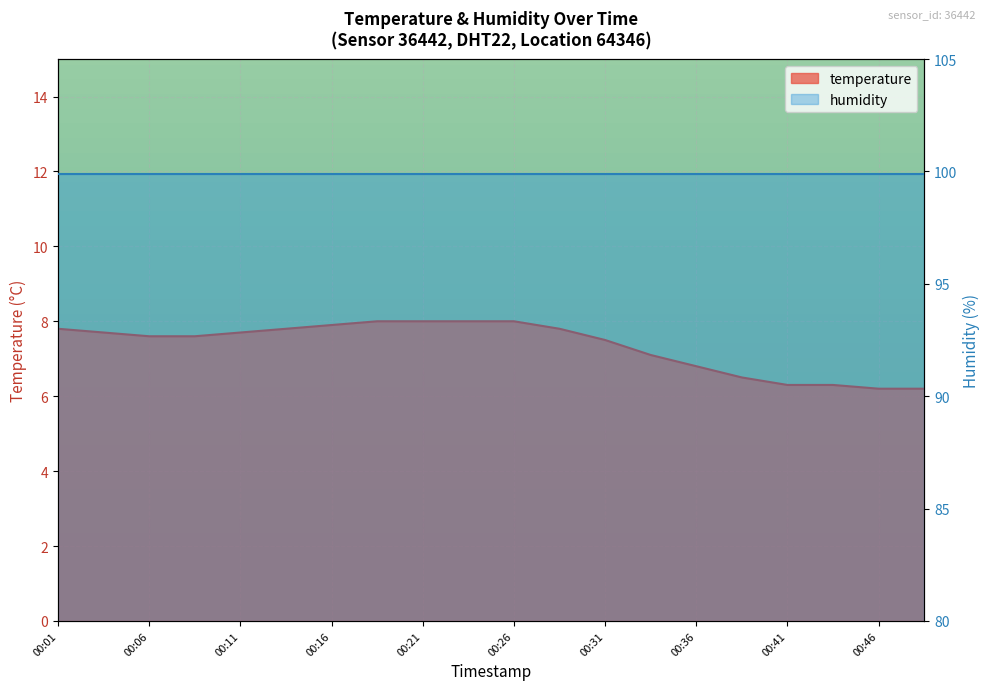

Reading left to right, what are all the values shown in this chart?

7.8	7.7	7.6	7.6	7.7	7.8	7.9	8.0	8.0	8.0	8.0	7.8	7.5	7.1	6.8	6.5	6.3	6.3	6.2	6.2